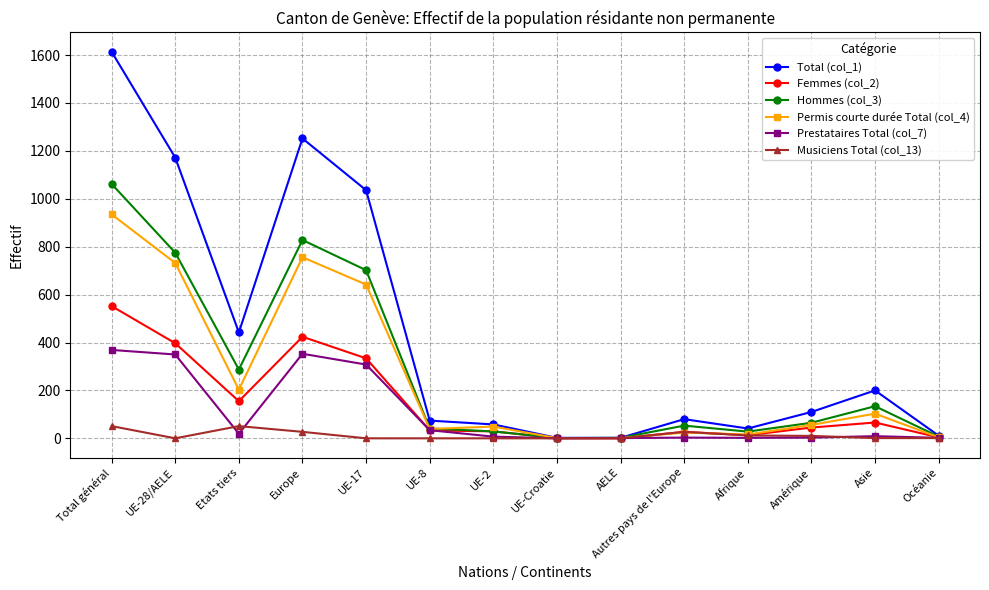

List the series in order of their peak value, highest first.

Total (col_1), Hommes (col_3), Permis courte durée Total (col_4), Femmes (col_2), Prestataires Total (col_7), Musiciens Total (col_13)